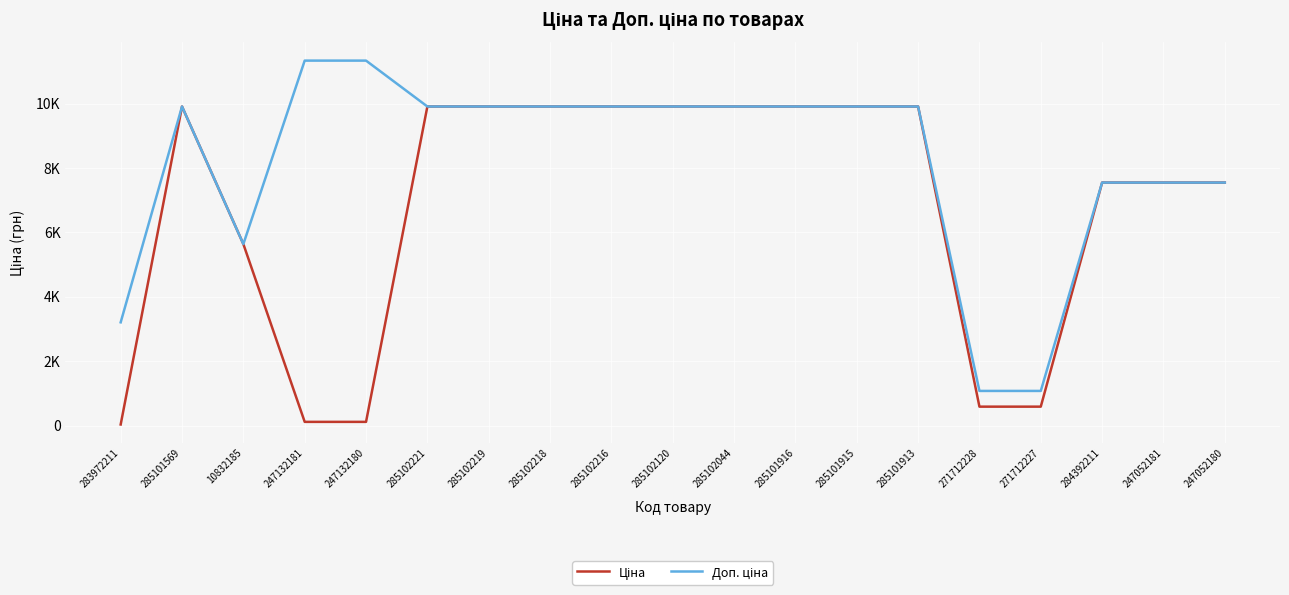

What is the maximum value for Ціна?

9908.5